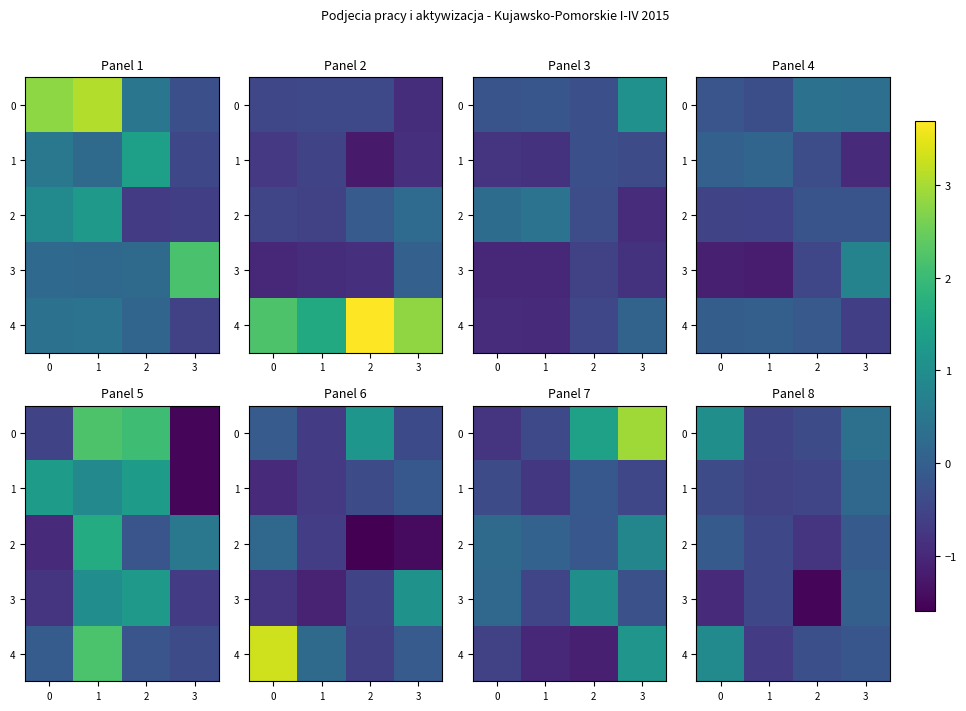

How many 1 values are between 0 and 1?

1